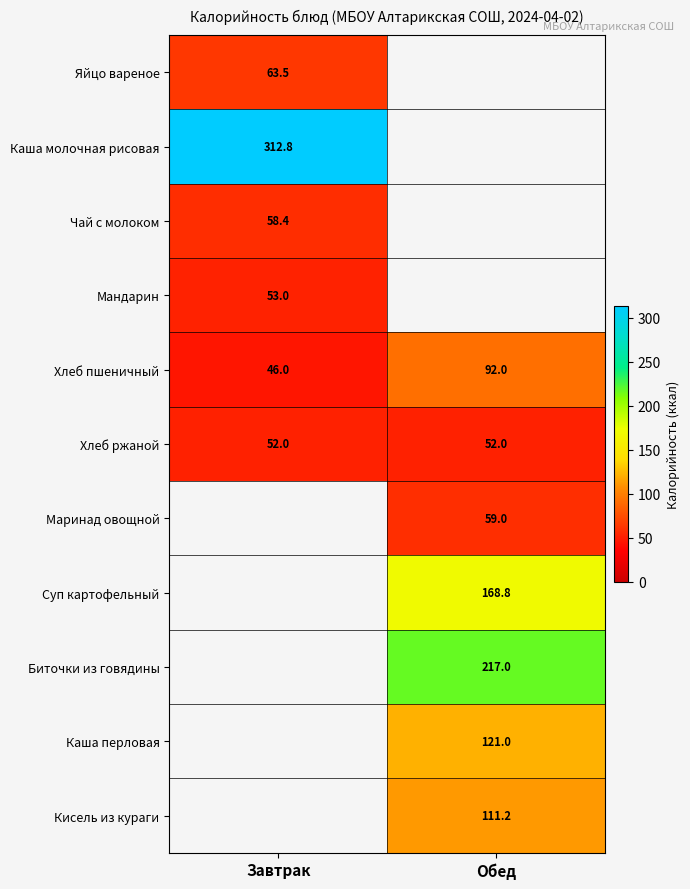

True or false: Хлеб пшеничный has a value of 13.5 at Завтрак.

False